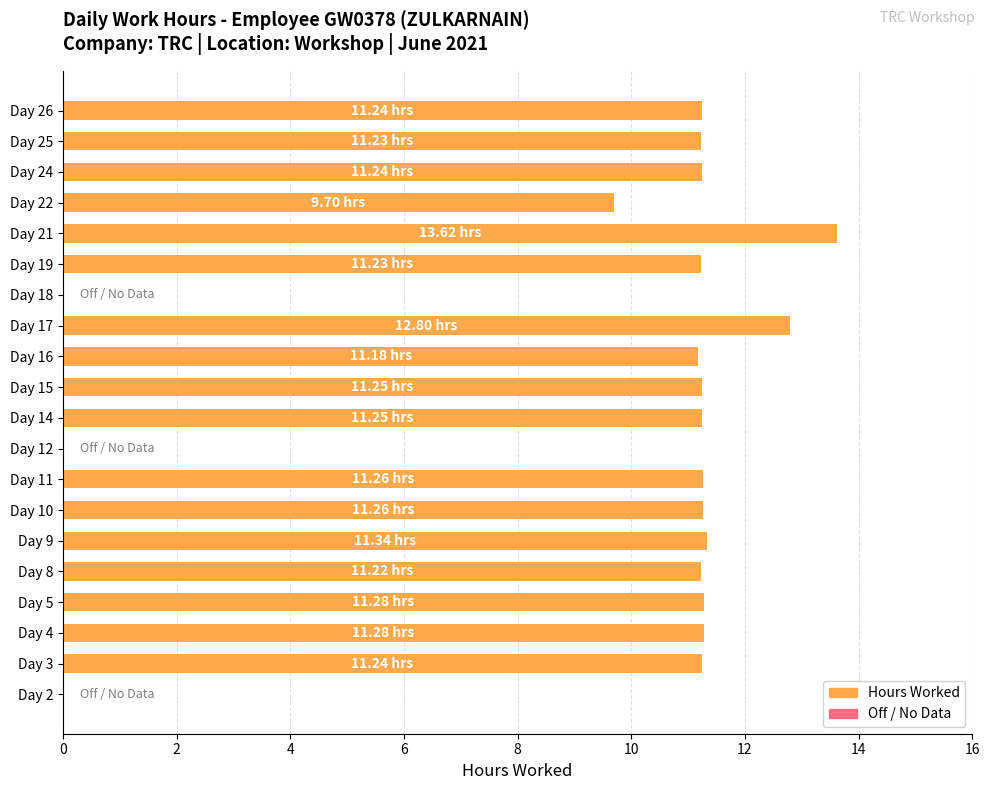

What is the sum of the values at Day 18 and Day 22?

9.7